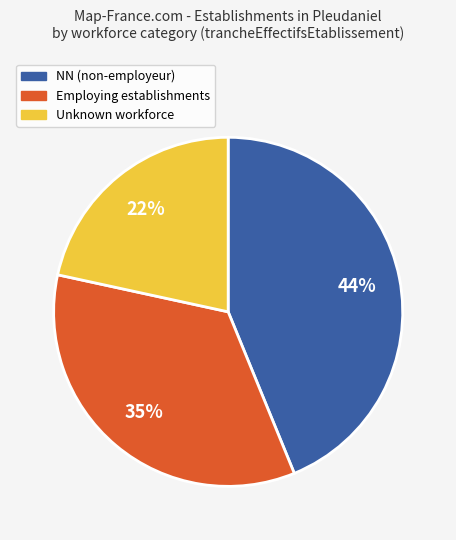

To the nearest percent, what is the average slice percentage?

33%